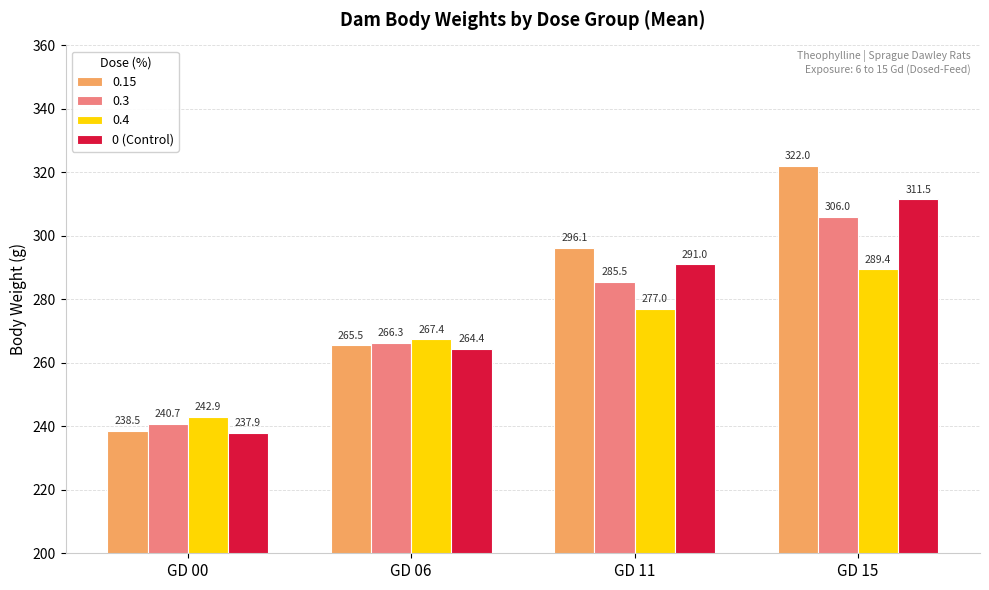

Where does the 0.3 series first go above 285?

GD 11